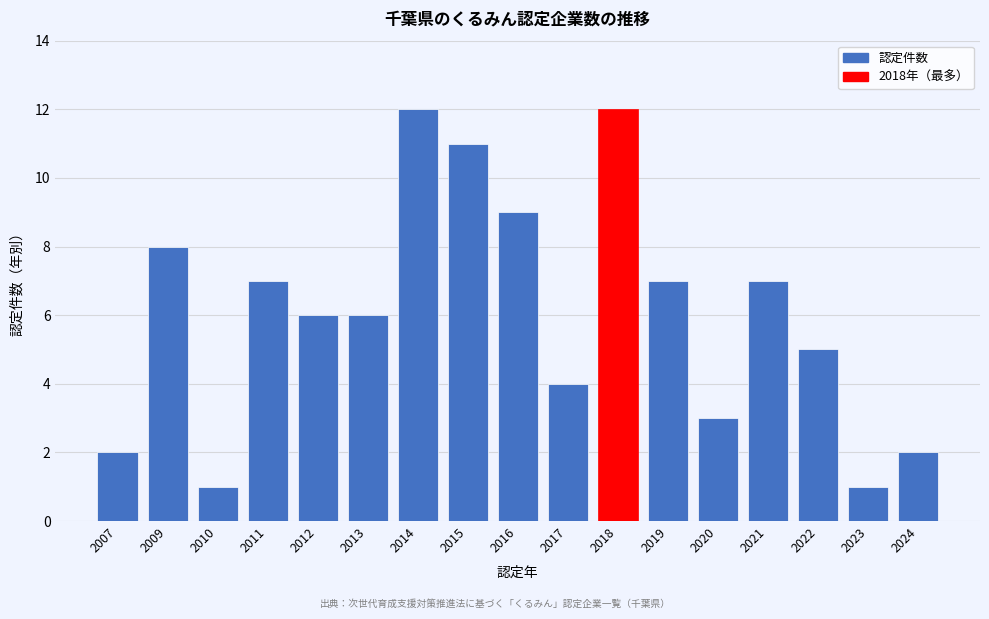

Reading left to right, list all the values displayed in this chart.

2	8	1	7	6	6	12	11	9	4	12	7	3	7	5	1	2